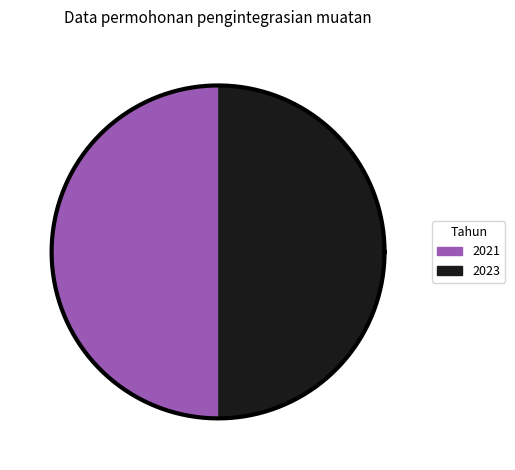

To the nearest percent, what is the combined percentage of 2023 and 2022?

50%